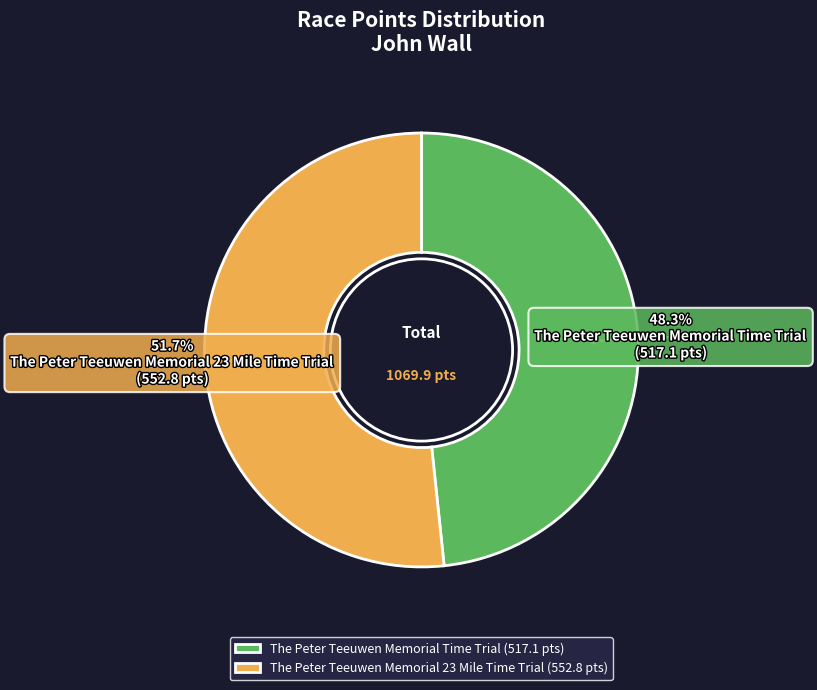

Does any single category account for the majority?

Yes